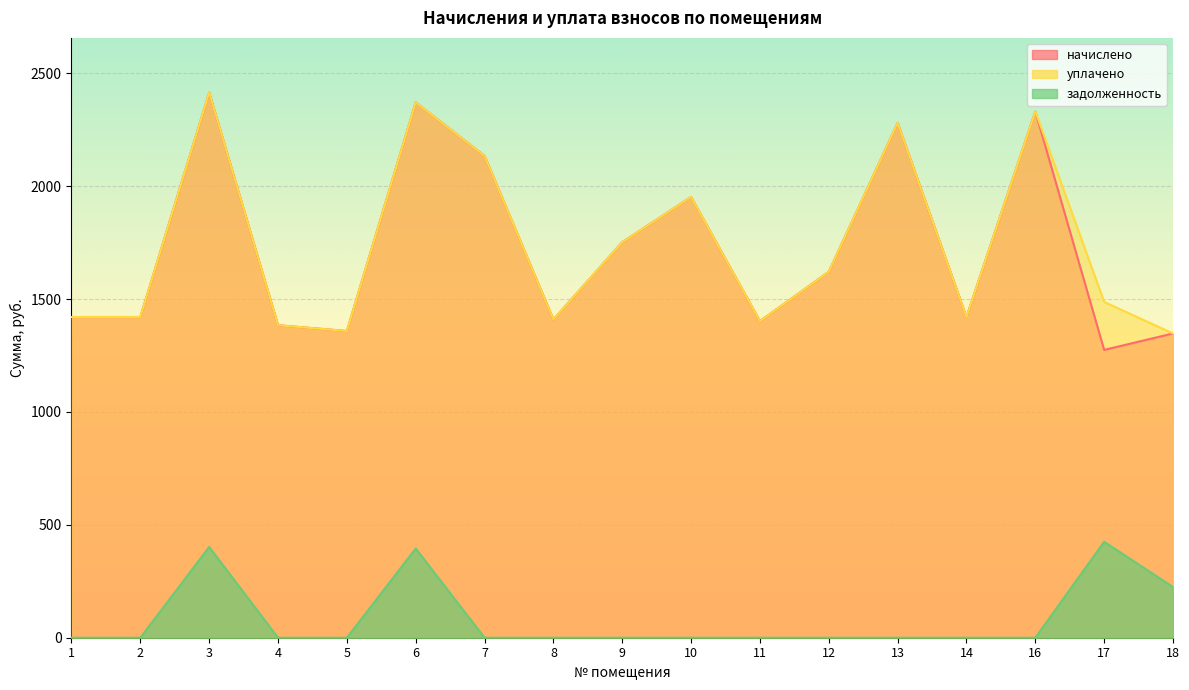

Where is the first local minimum for начислено?

5